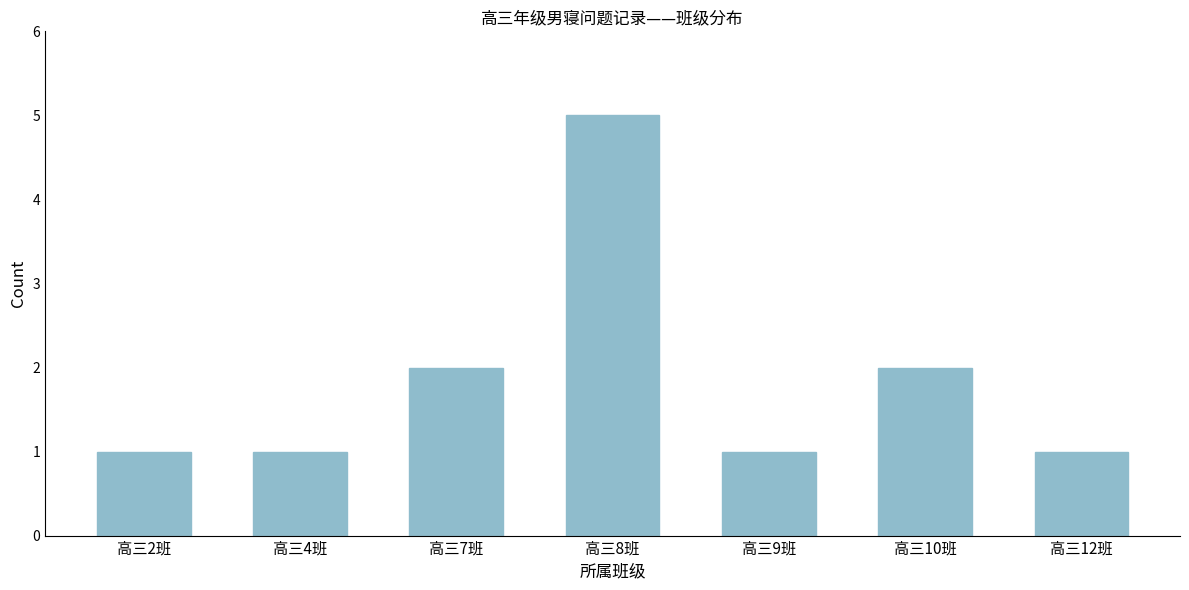

Reading left to right, what are all the values shown in this chart?

高三2班=1	高三4班=1	高三7班=2	高三8班=5	高三9班=1	高三10班=2	高三12班=1